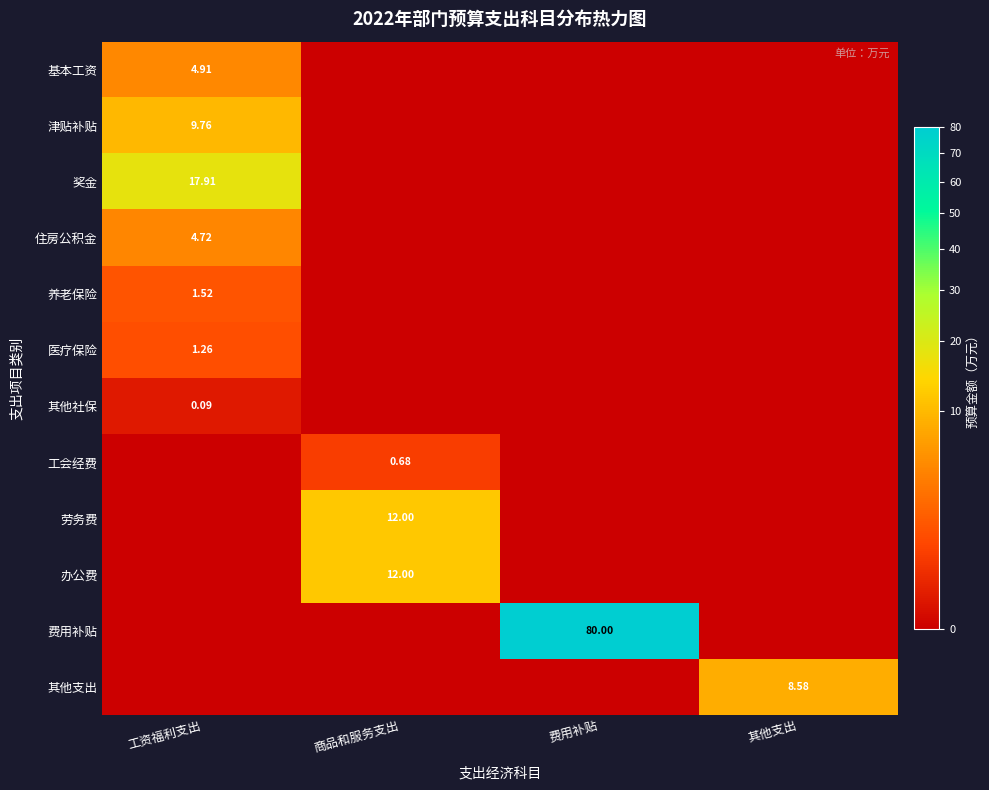

Count the number of data series in this chart.

12